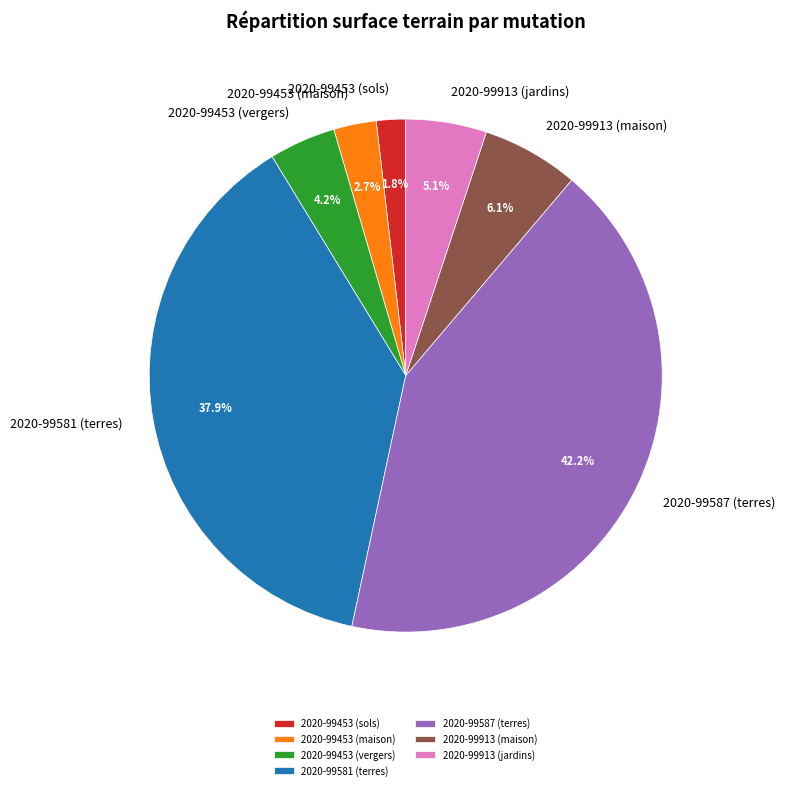

Which category has the biggest portion of the pie?

2020-99587 (terres)